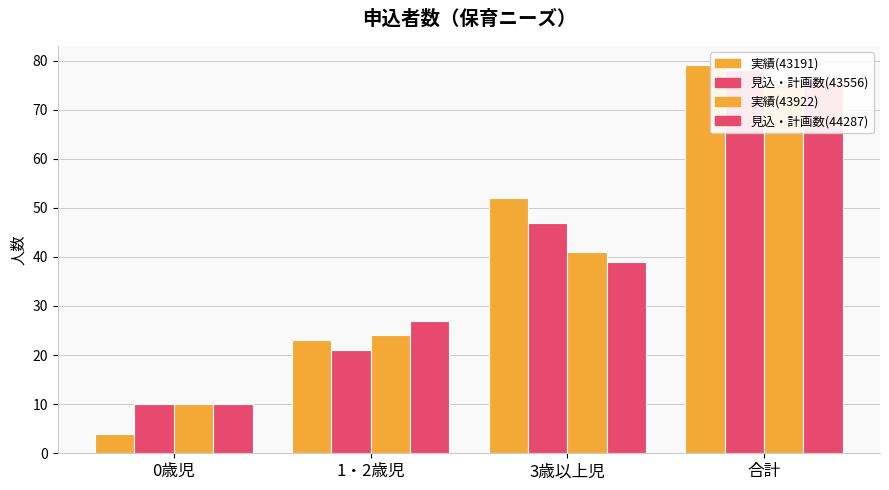

Reading right to left, extract all data points from this chart.

実績(43191): 79	52	23	4
見込・計画数(43556): 78	47	21	10
実績(43922): 75	41	24	10
見込・計画数(44287): 76	39	27	10